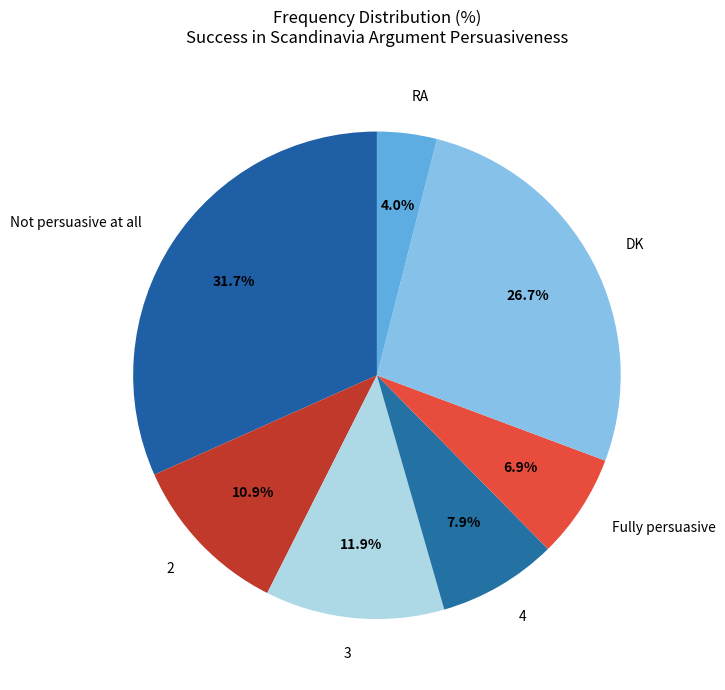

To the nearest percent, what percentage of the pie is 3?

12%